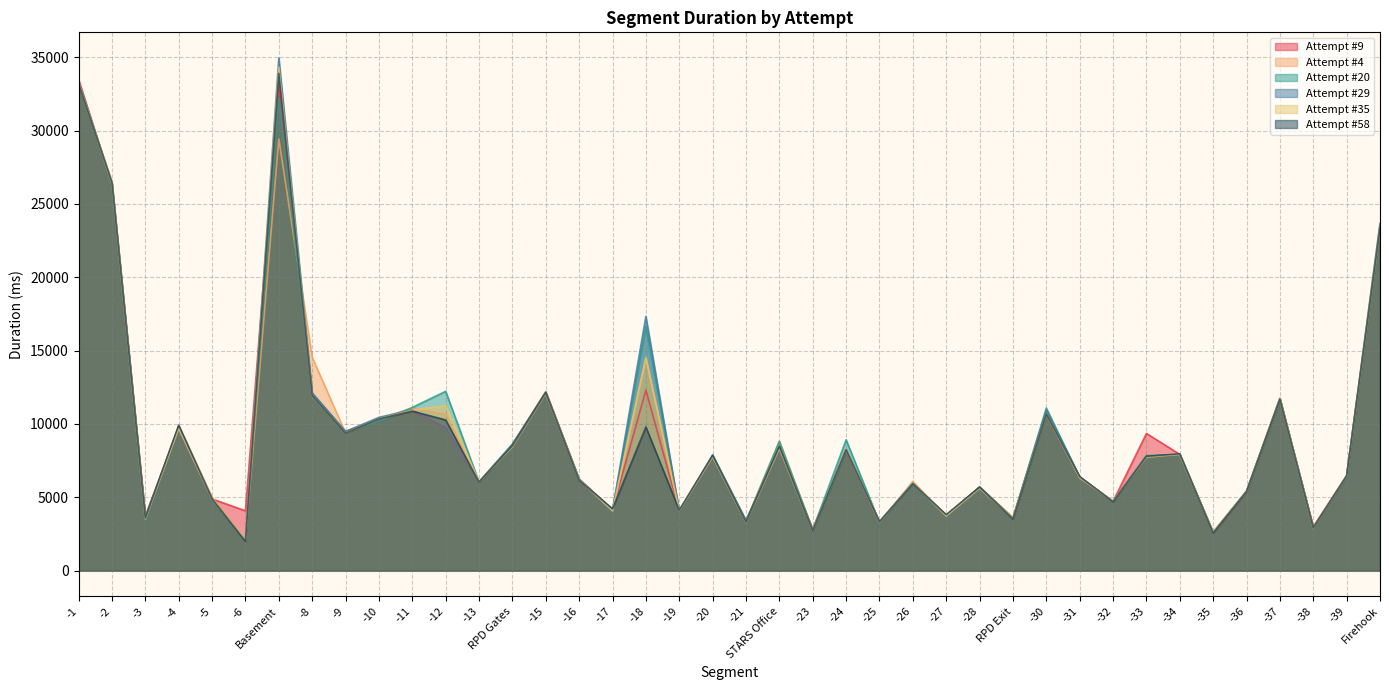

Is it true that Attempt #4 equals 1008 at -6?

False